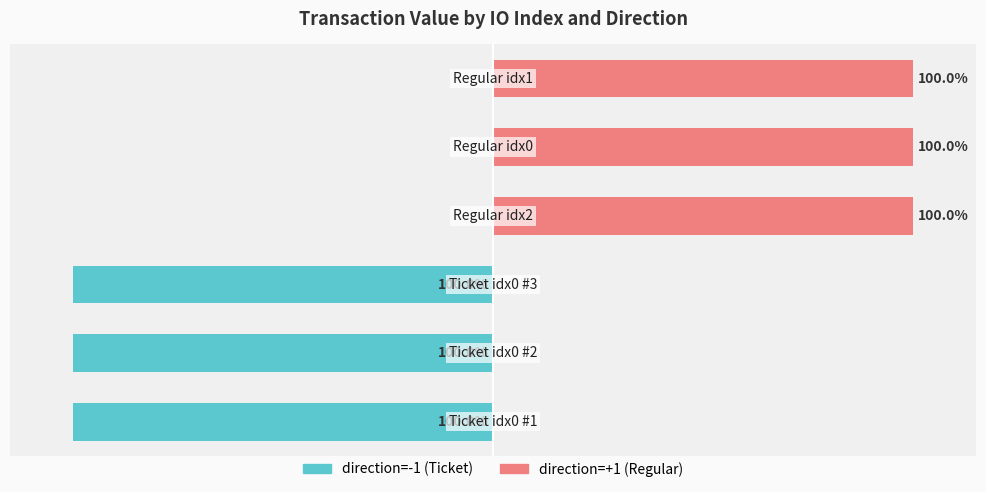

What is the difference between the direction=-1 (Ticket) values at 1 and 5?

100